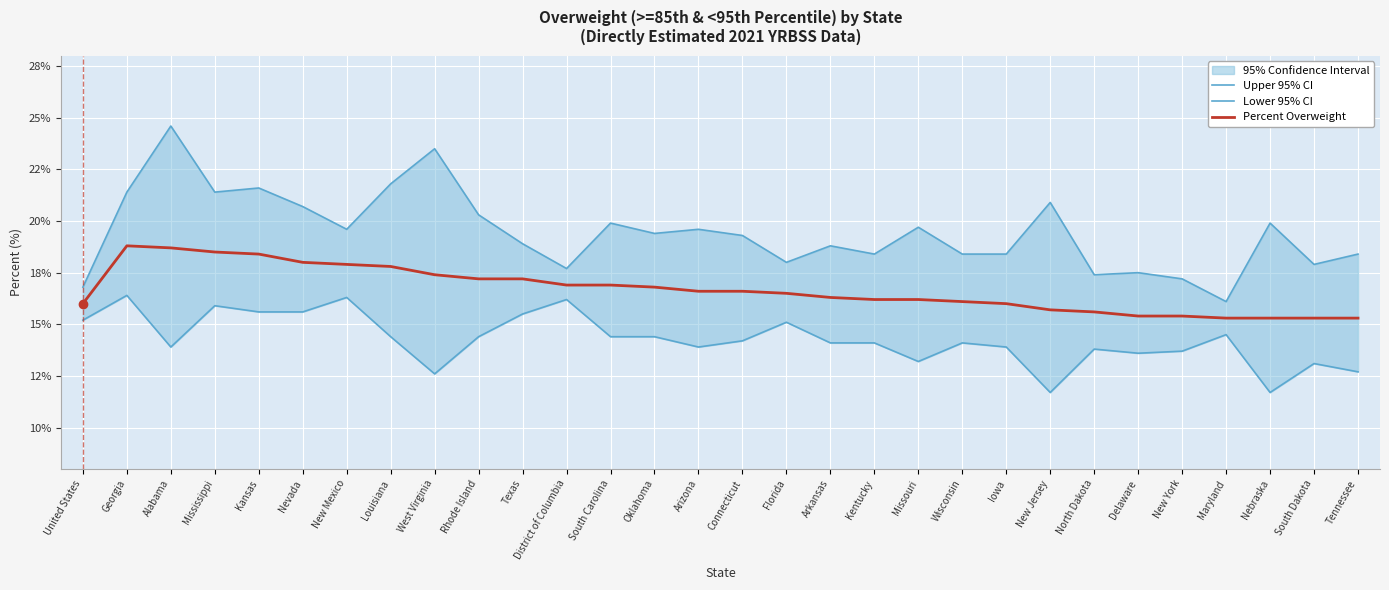

What is the spread (max minus min) of values at Connecticut?

5.1